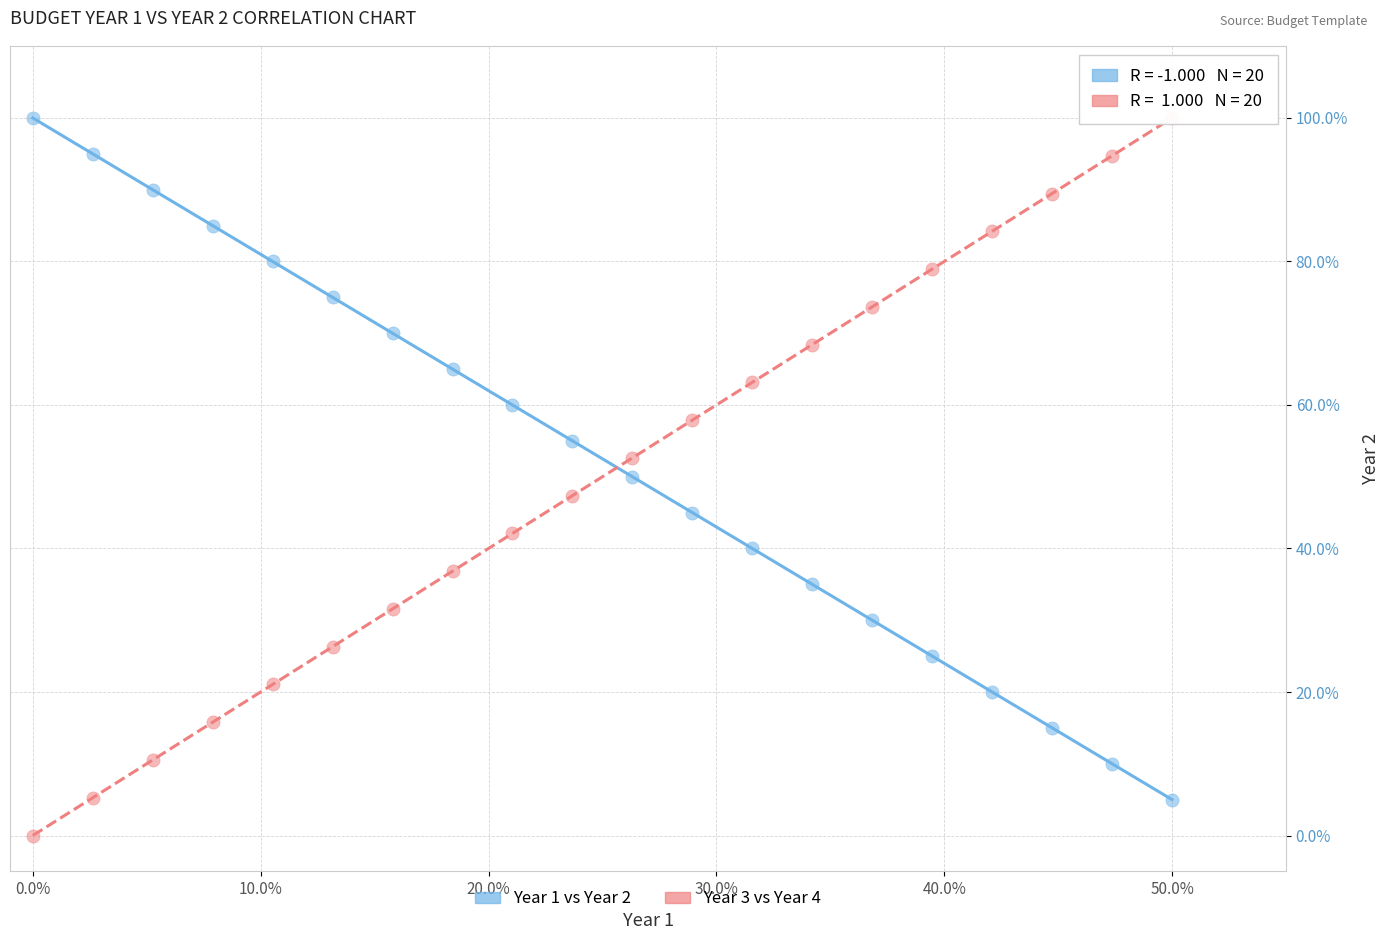

Which series reaches the minimum Y coordinate?

Year 3 vs Year 4